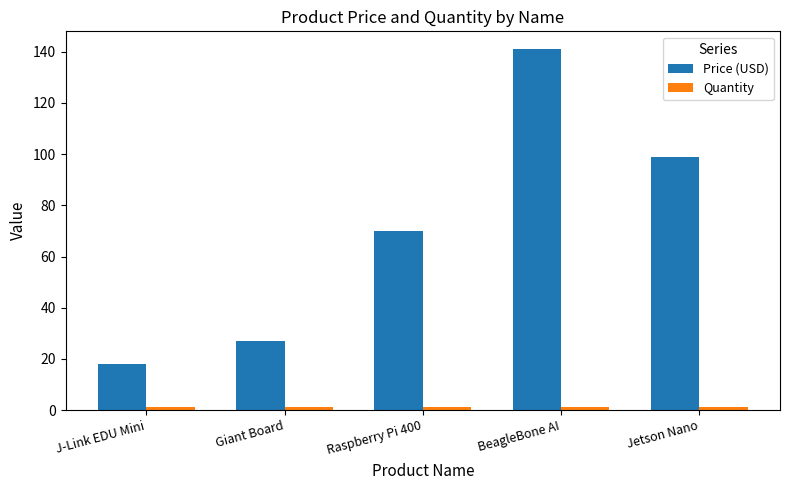

Is it true that Price (USD) equals 70.0 at Raspberry Pi 400?

True